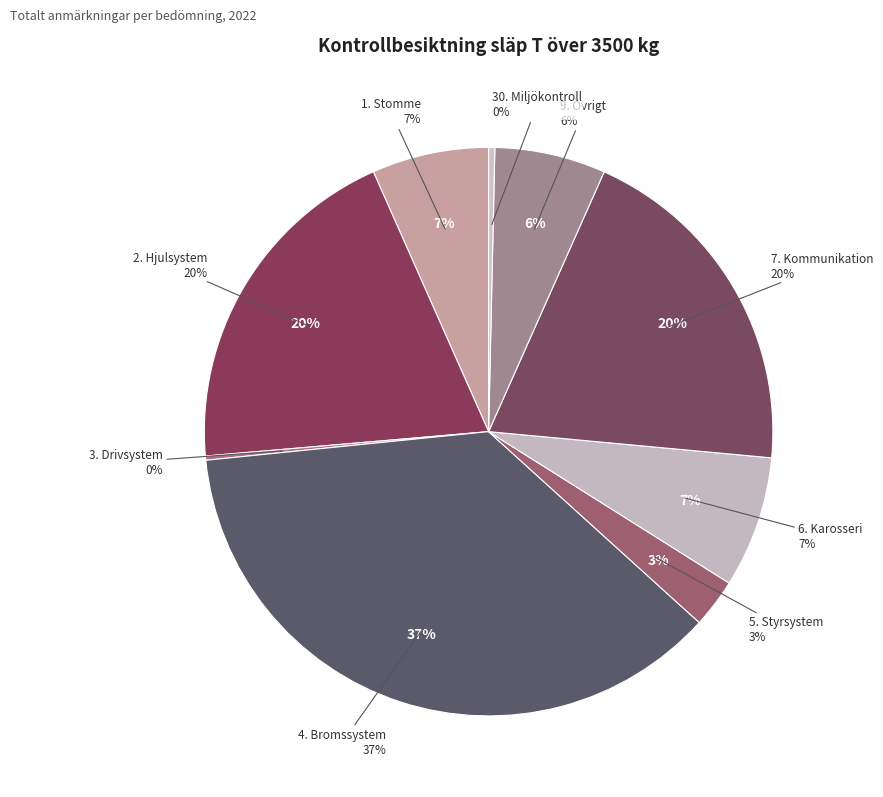

Is the sum of 6. Karosseri and 4. Bromssystem greater than half?

No